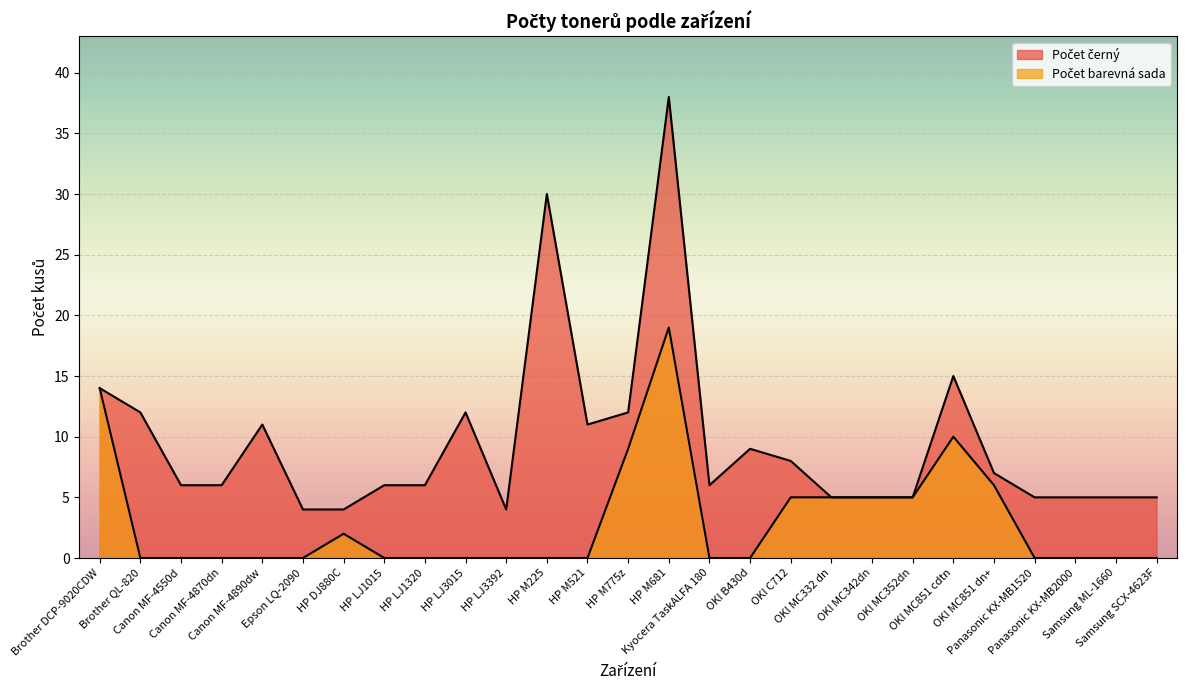

How many data points in Počet černý are above 6?

12